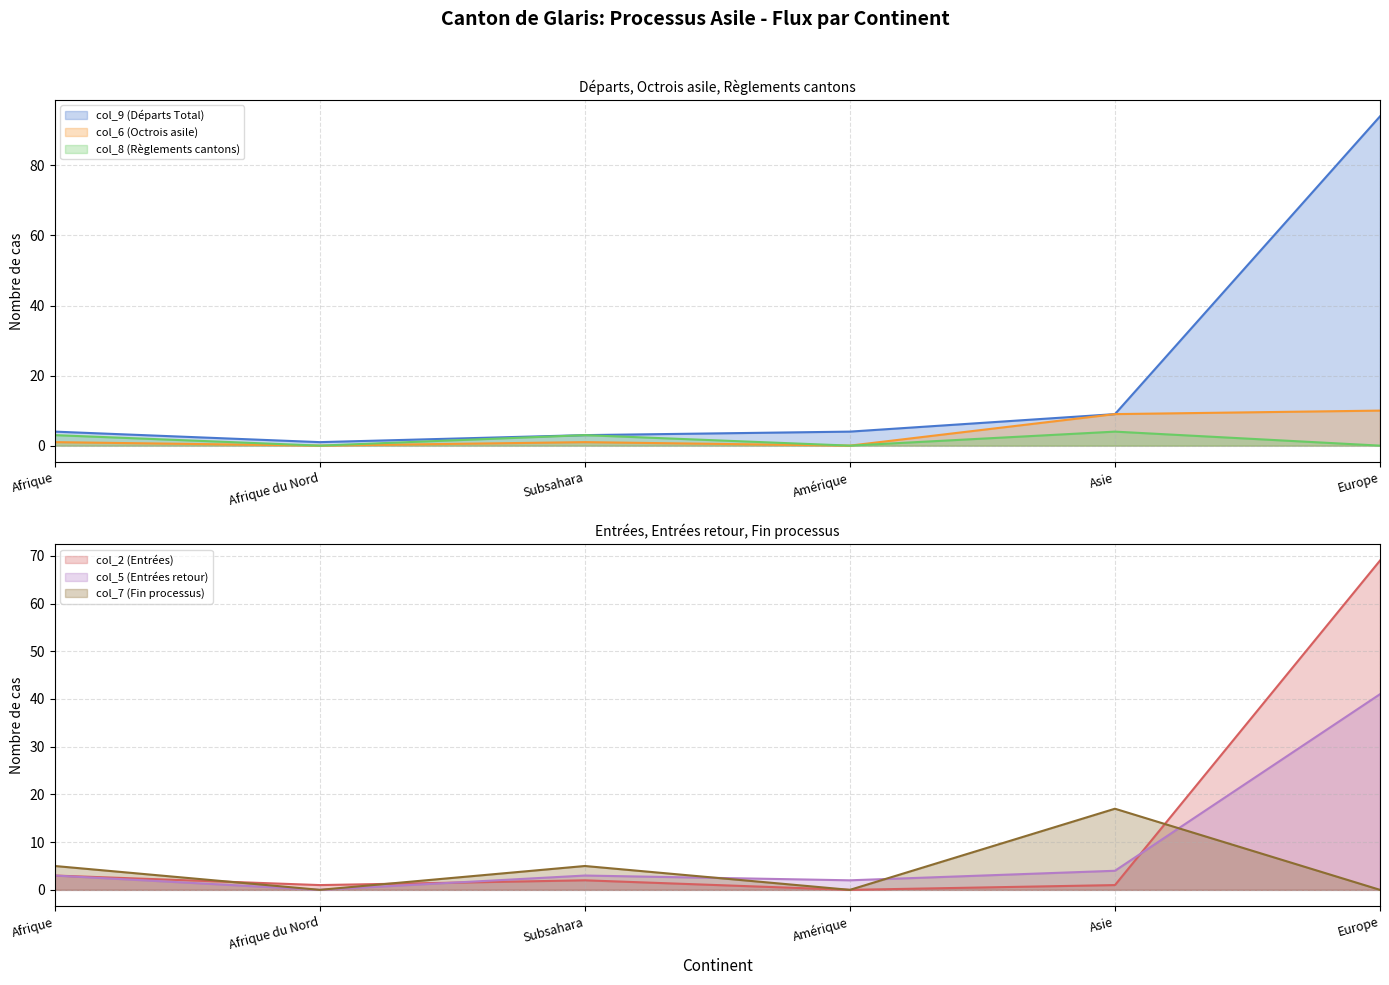

How many distinct data groups are displayed?

6